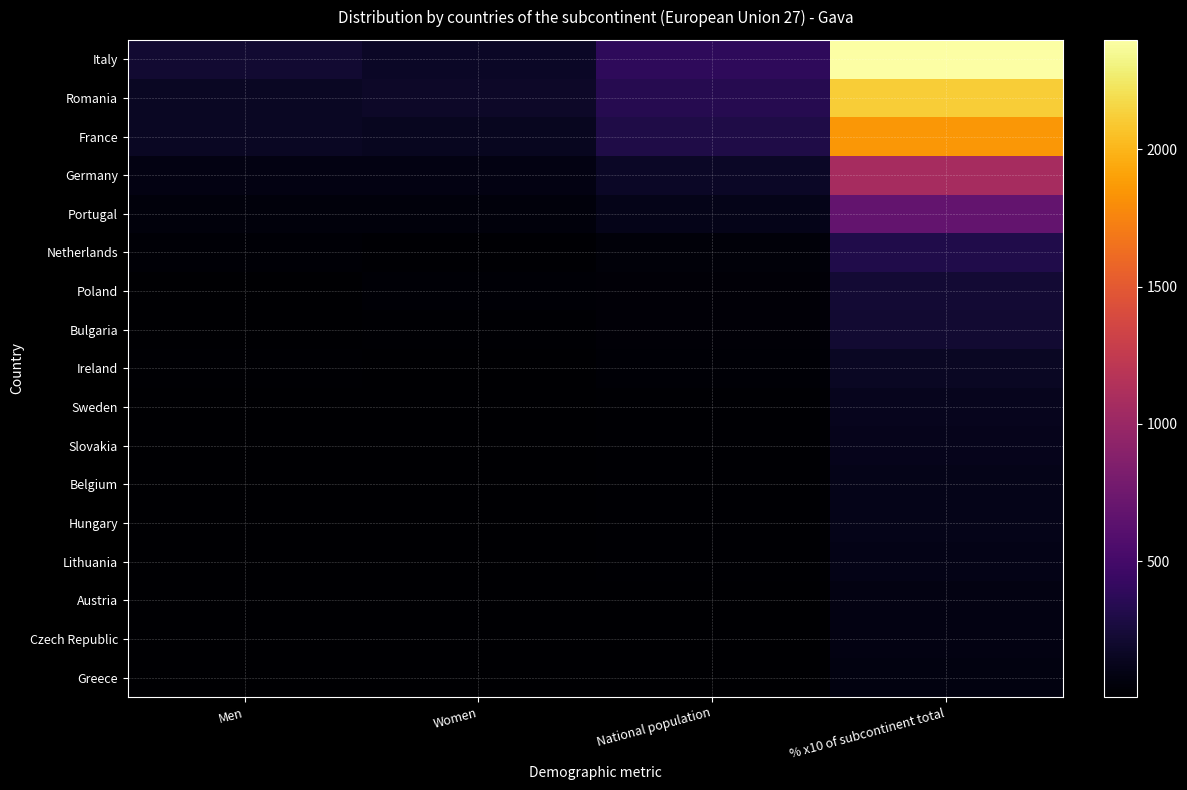

At how many categories does at least one series exceed 1477?

1